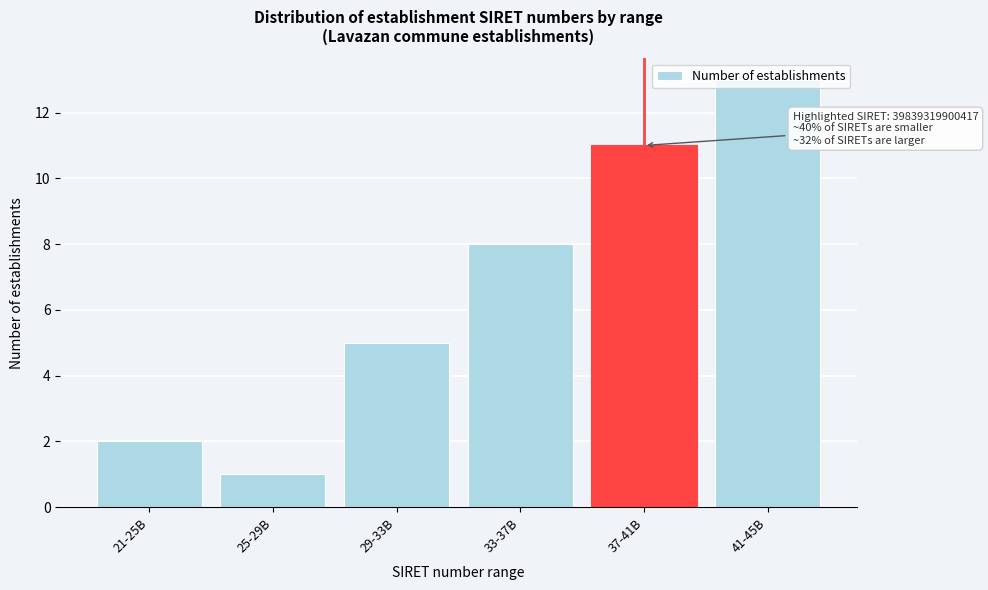

What position from the left is 21-25B?

1